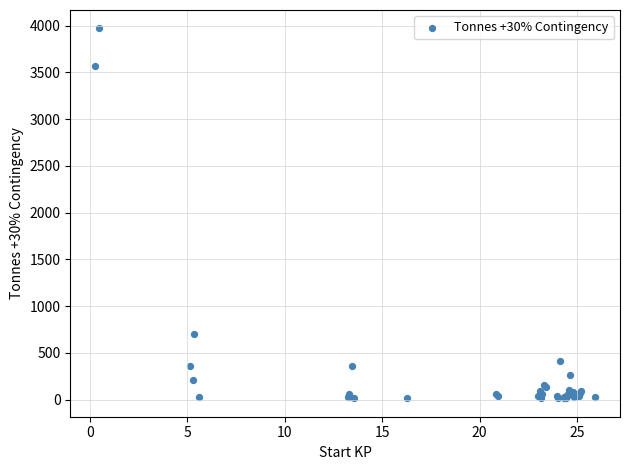

What Y value in the scatter plot is closest to 1992?

699.4